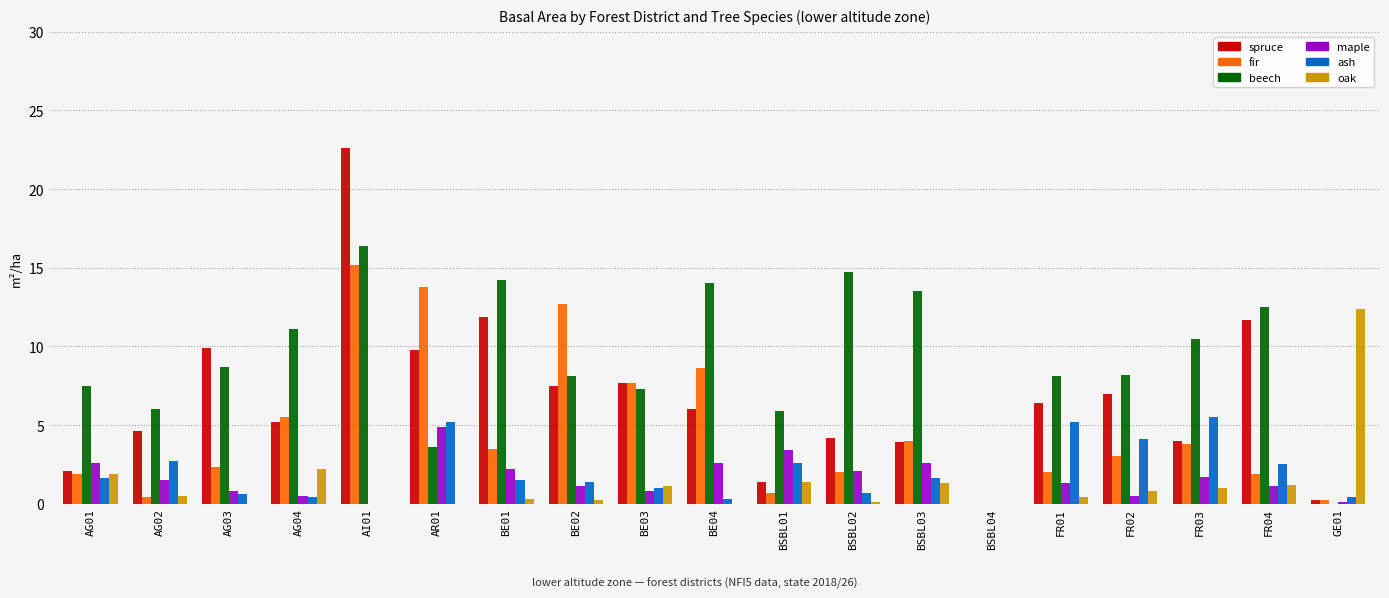

What is the average value of the ash series?

2.0